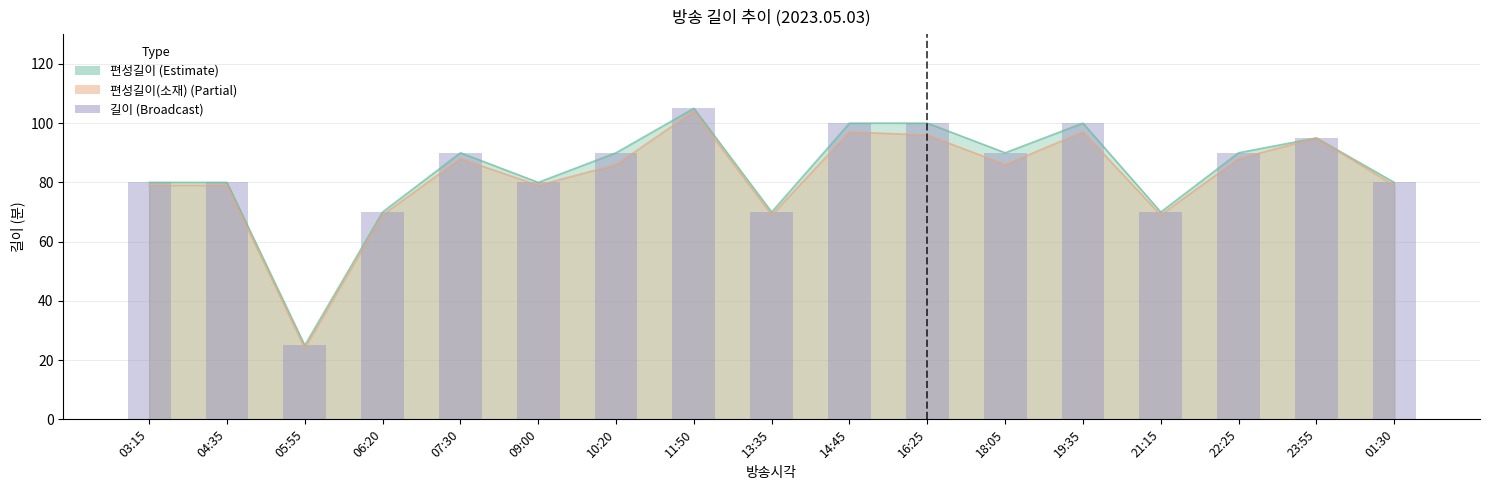

Reading left to right, transcribe all the data shown in this chart.

03:15=80	04:35=80	05:55=25	06:20=70	07:30=90	09:00=80	10:20=90	11:50=105	13:35=70	14:45=100	16:25=100	18:05=90	19:35=100	21:15=70	22:25=90	23:55=95	01:30=80